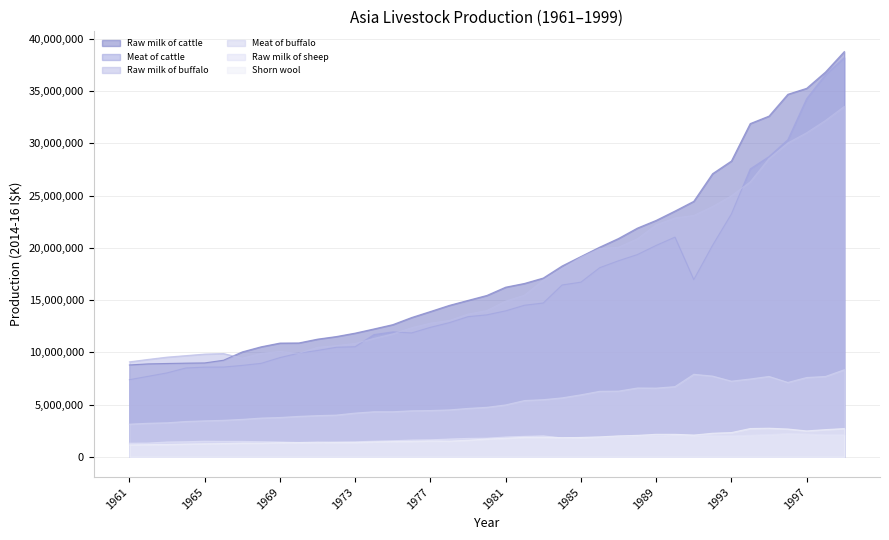

Which has a higher value, 1962 or 1966?

1966